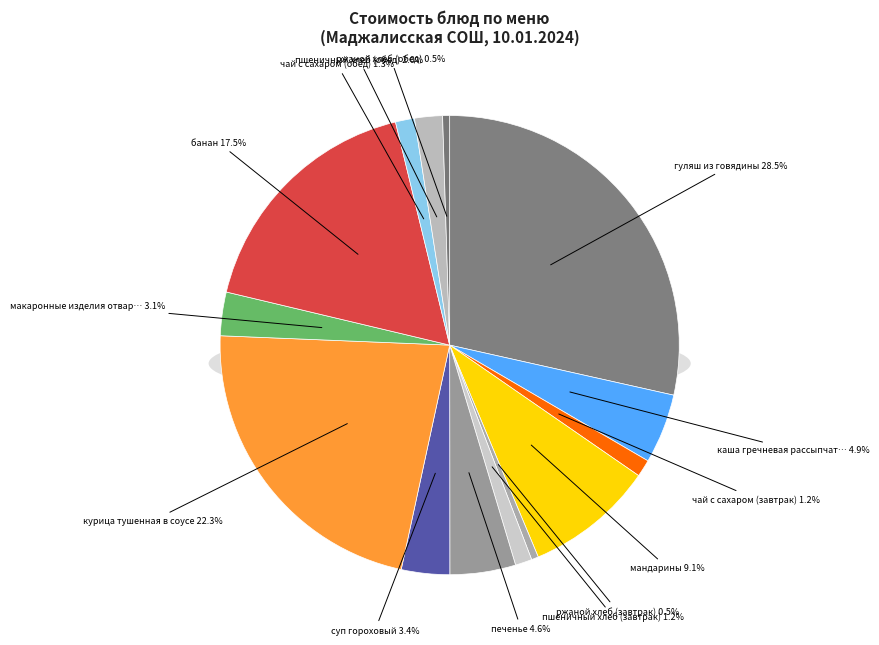

Rank the categories by value from lowest to highest.

ржаной хлеб (завтрак), ржаной хлеб (обед), пшеничный хлеб (завтрак), чай с сахаром (завтрак), чай с сахаром (обед), пшеничный хлеб (обед), макаронные изделия отварные, суп гороховый, печенье, каша гречневая рассыпчатая, мандарины, банан, курица тушенная в соусе, гуляш из говядины